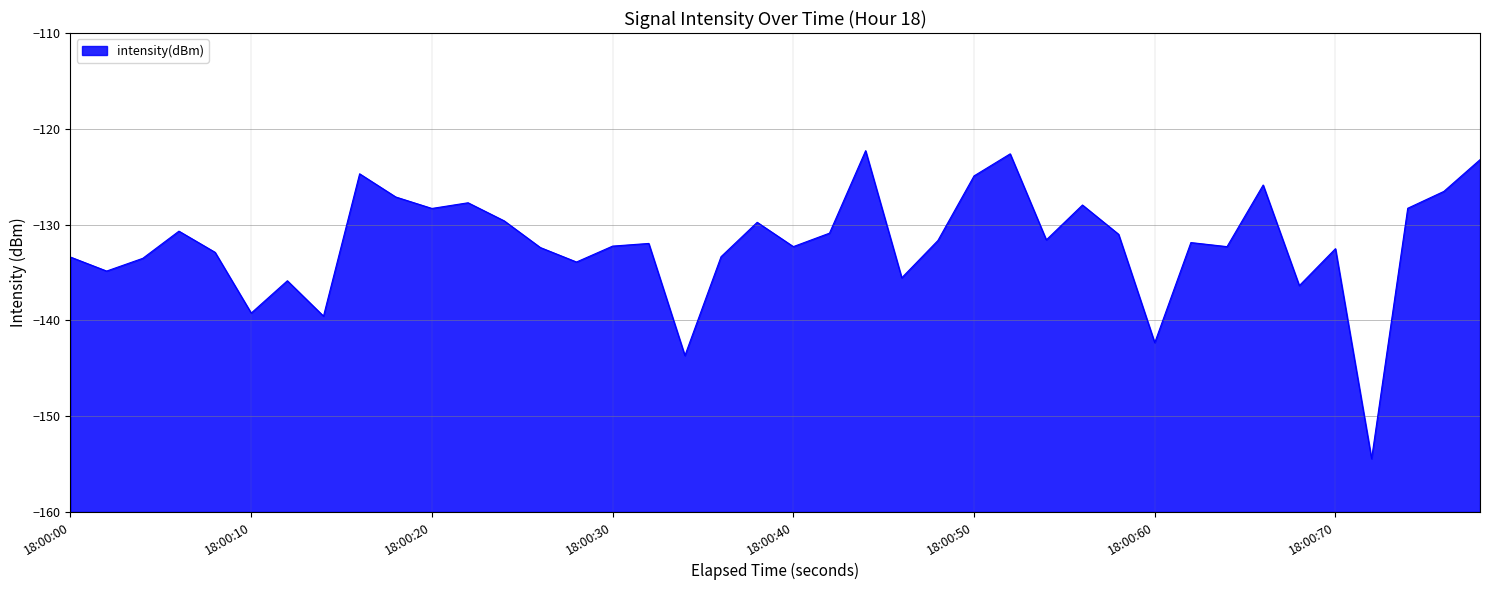

Is it true that the value at 18:00:30 is -51.7?

False